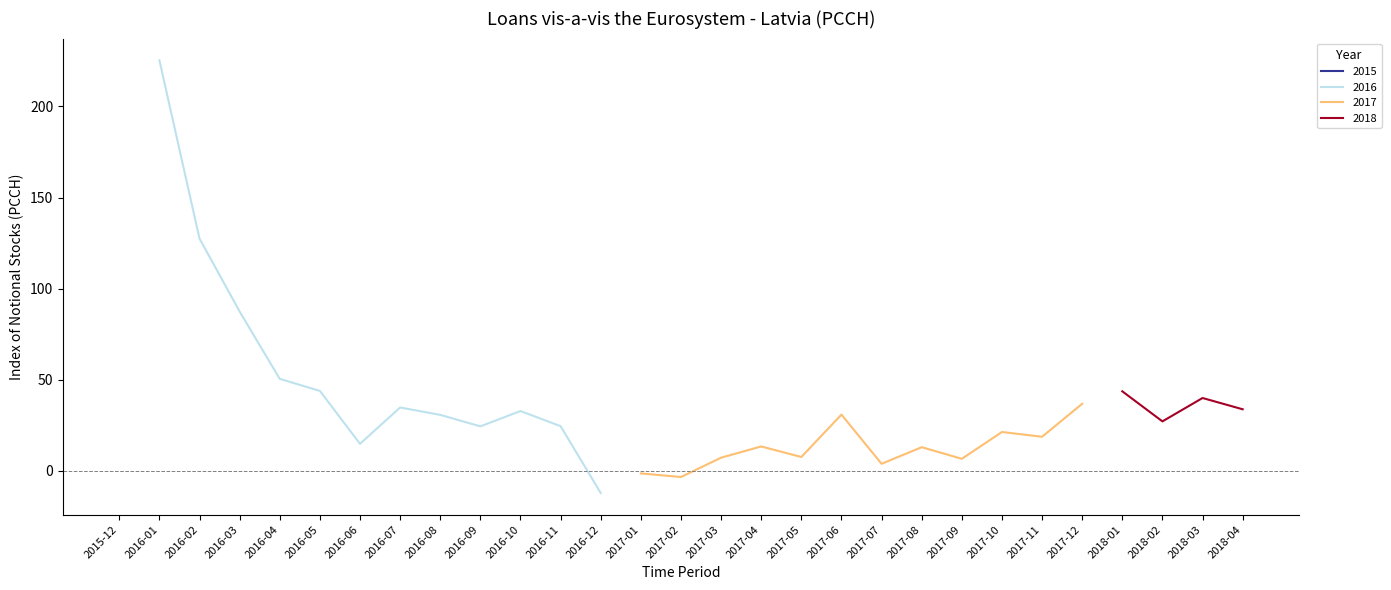

The 2016 series shows 59.2 at 2016-07. True or false?

False